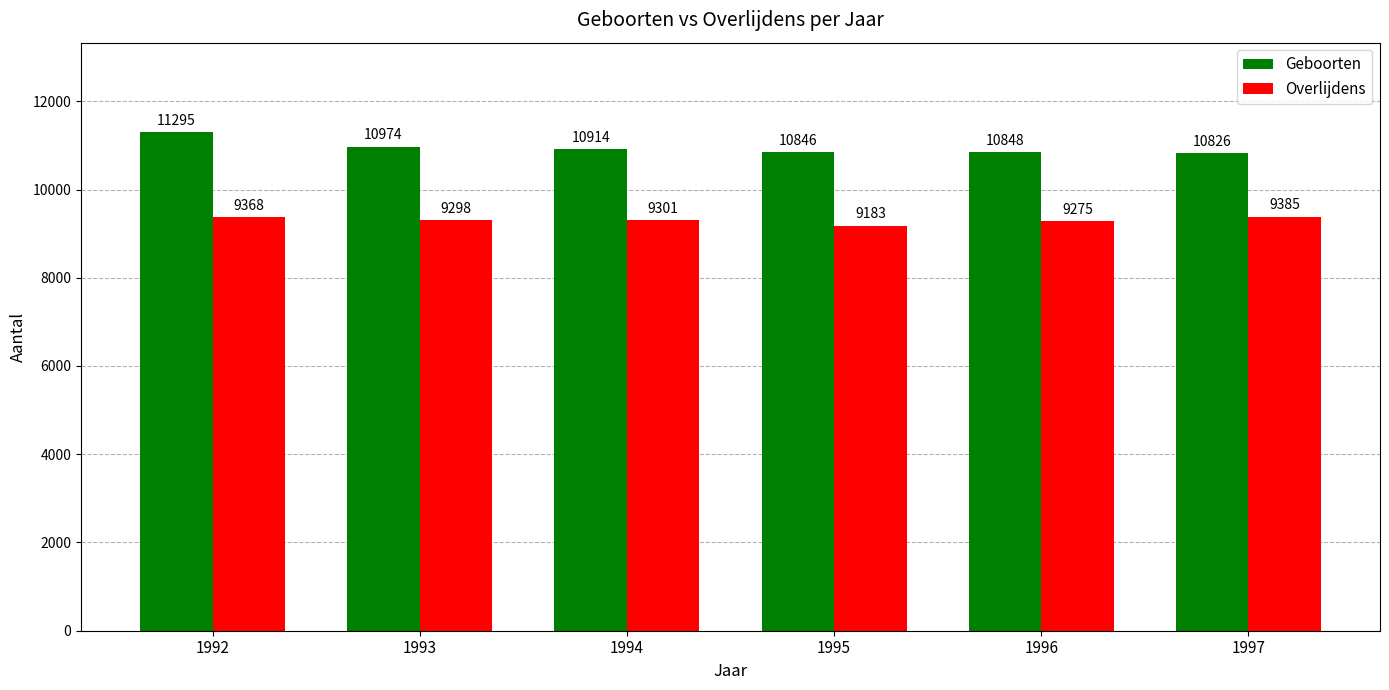

List the series in order of their overall mean, highest first.

Geboorten, Overlijdens